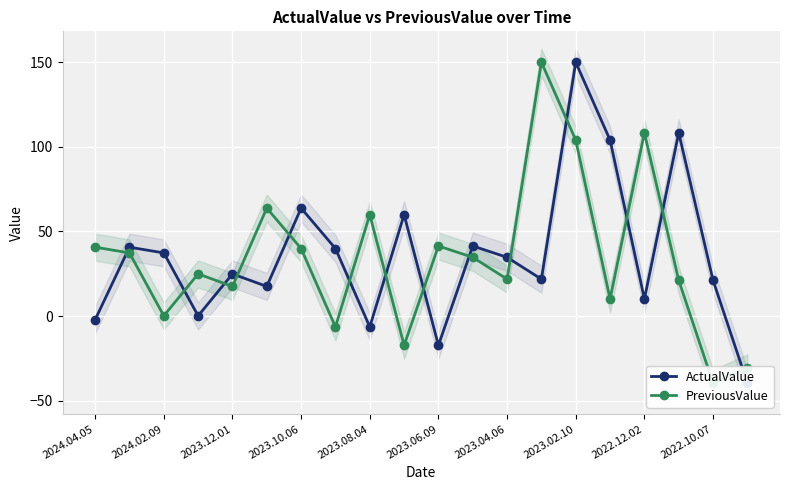

How many intersections are there between PreviousValue and ActualValue?

14